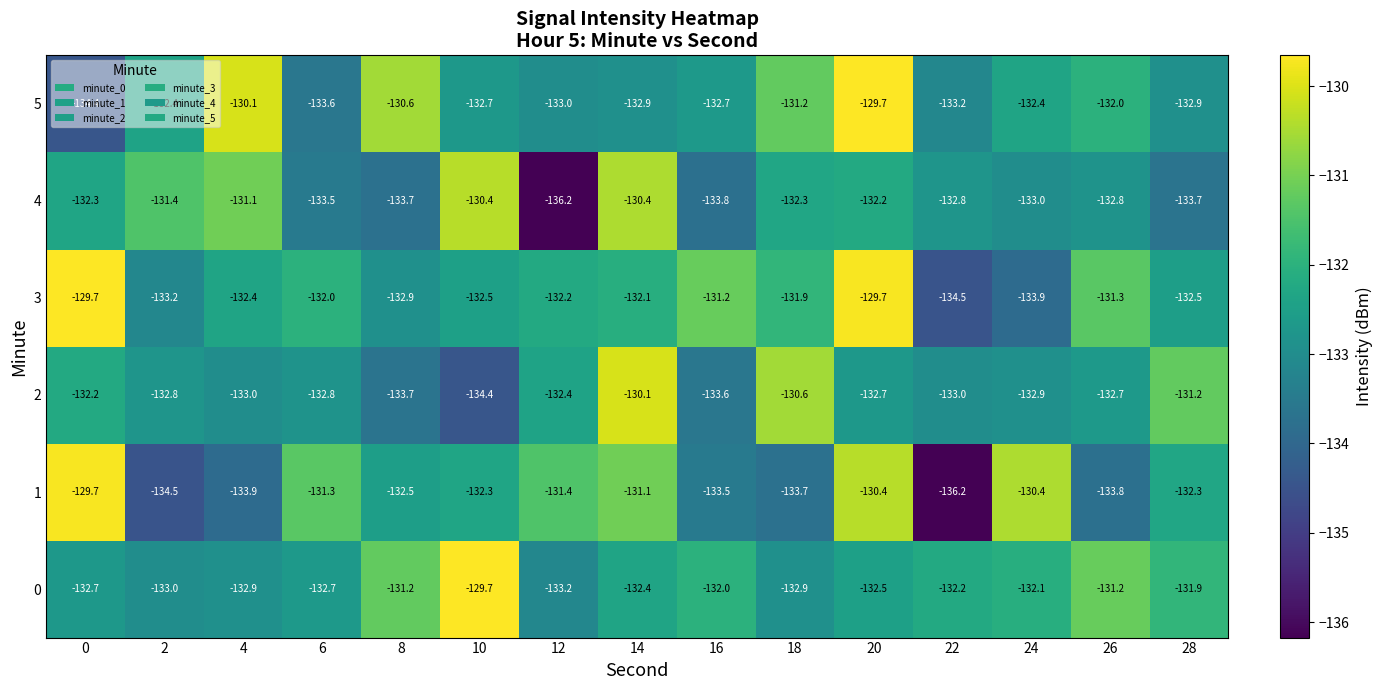

How many data points in 4 are above -132?

4